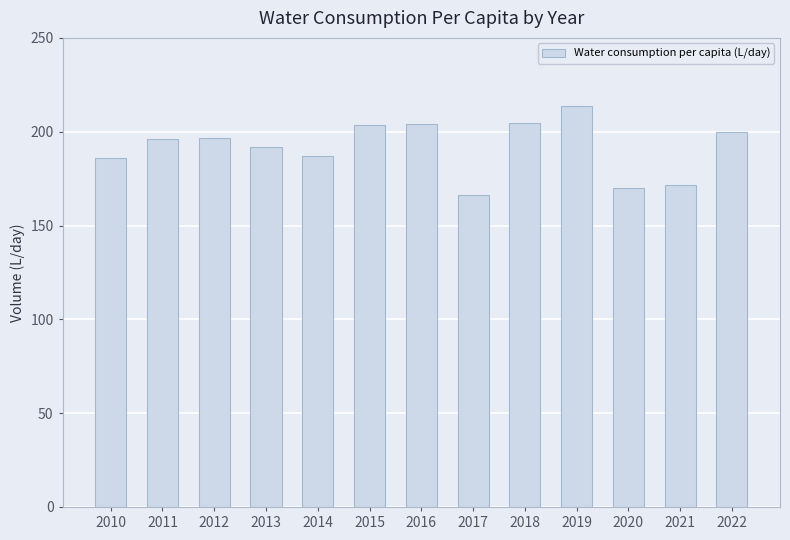

What is the difference between the values at 2021 and 2016?

32.7